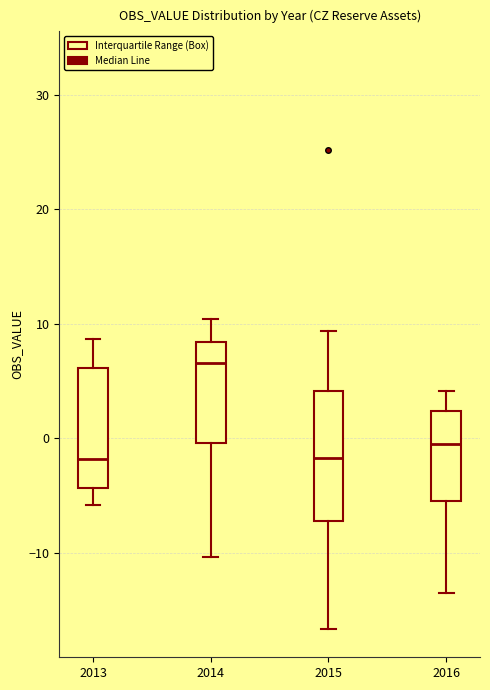

Where does the lower whisker of the box at x = 2014 end on the y-axis? The values are not printed on the chart, so give them approximately, as read against the axis.

-10